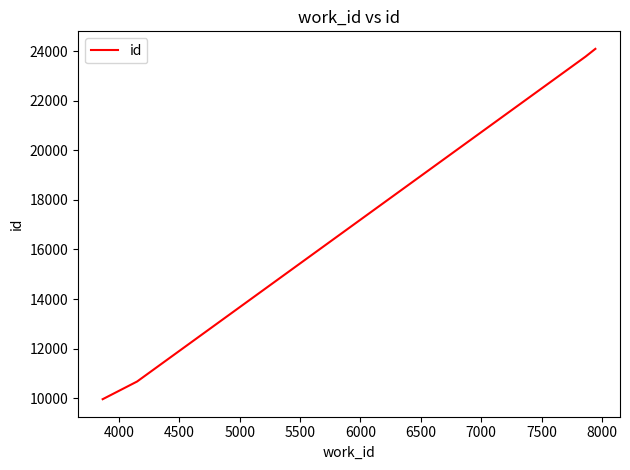

What is the maximum value shown in the chart?

24087